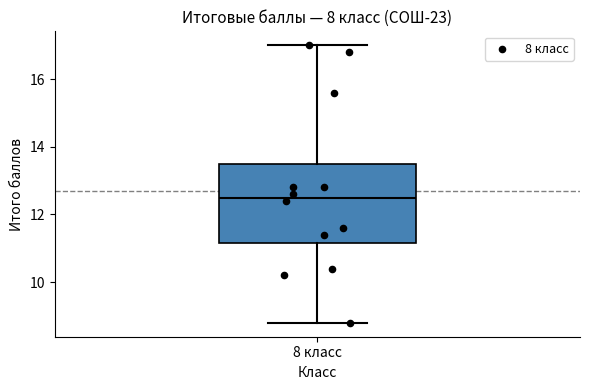

Read this box plot against the y-axis: the position of the median line, the range covered by the box, and the ends of both whiskers. The values are not printed on the chart, so give them approximately, as read against the axis.

median 12.6, box 11.2 to 13.6, whiskers 8.8 to 17.0